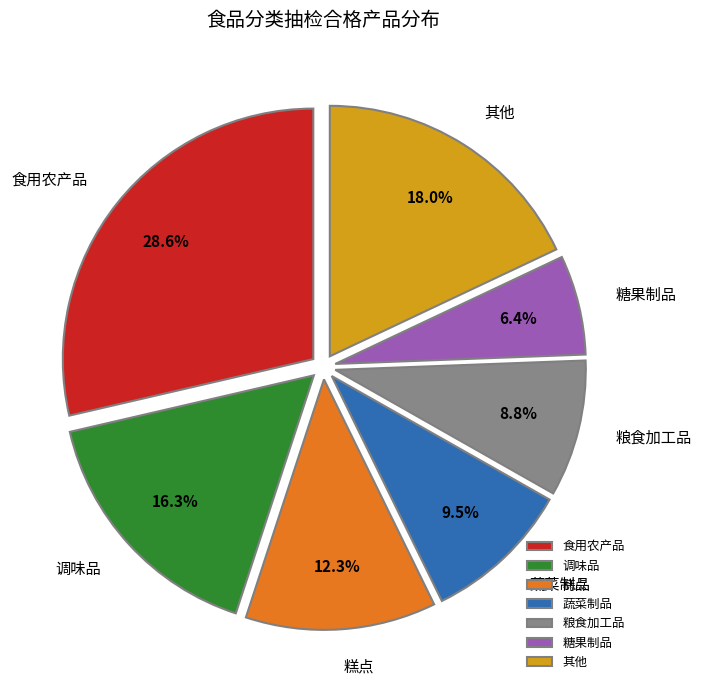

How many slices are in this pie chart?

7